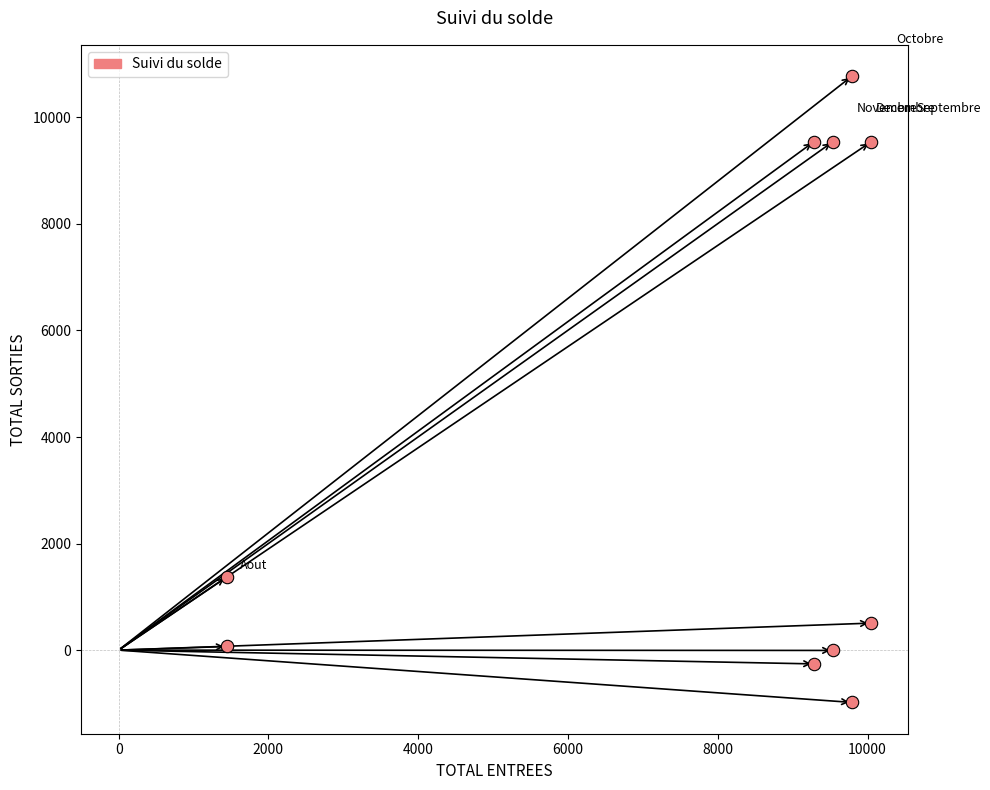

How many points are shown in the scatter plot?

10